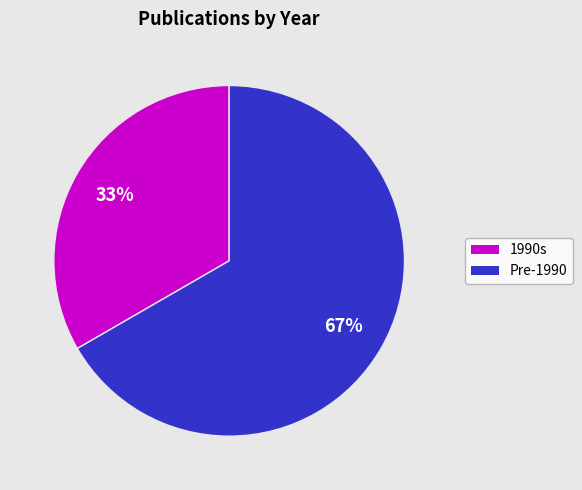

How many segments does this pie chart have?

2